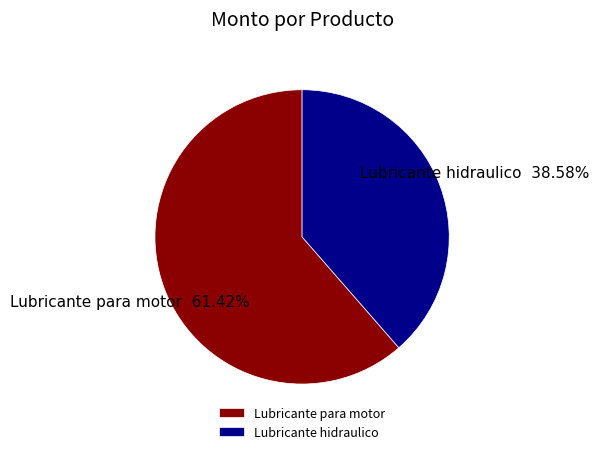

Do Lubricante para motor and Lubricante hidraulico together represent more than half of the pie?

Yes